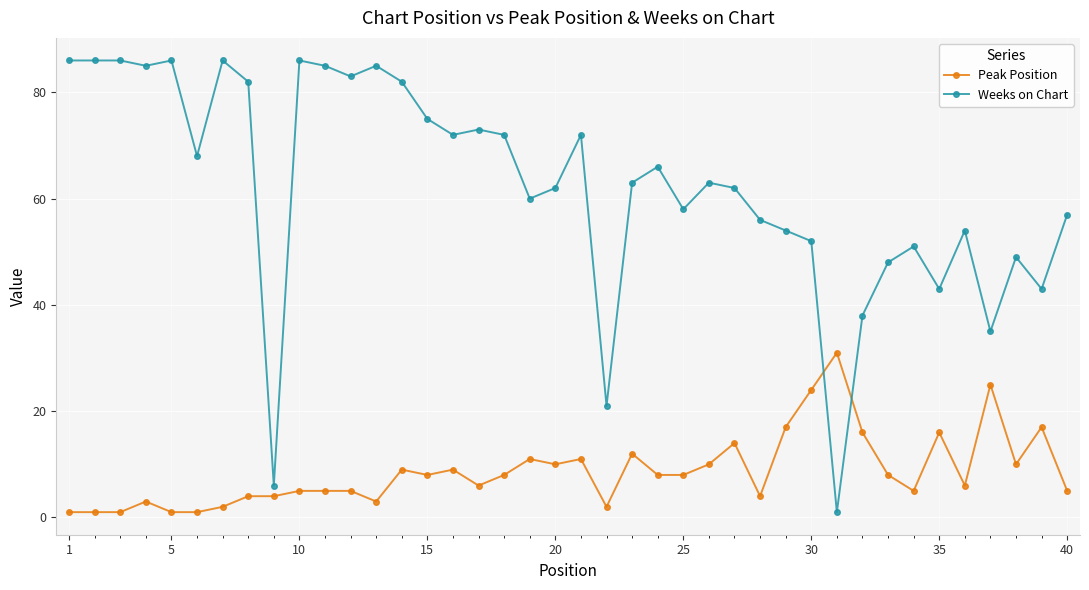

What is the minimum value shown in the chart?

1